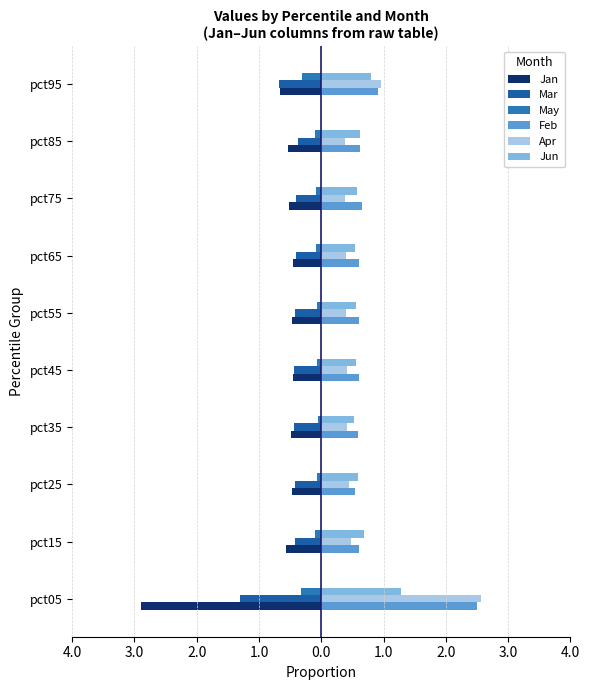

Which series has the largest range (max minus min)?

Jan